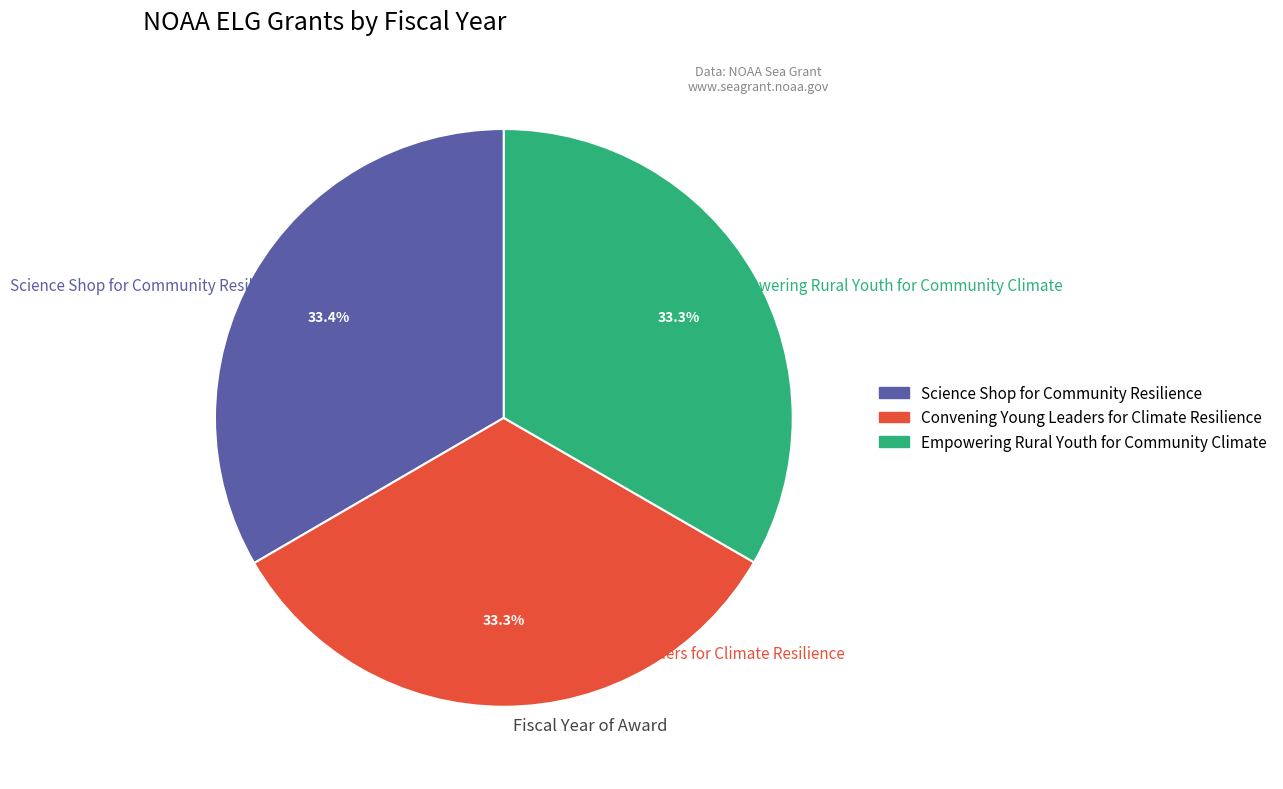

What percentage is the Science Shop for Community Resilience slice, to the nearest percent?

33%